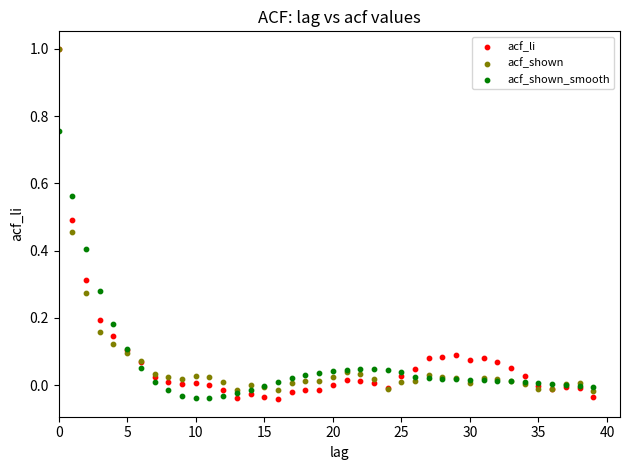

Which series has the widest spread of Y values?

acf_li